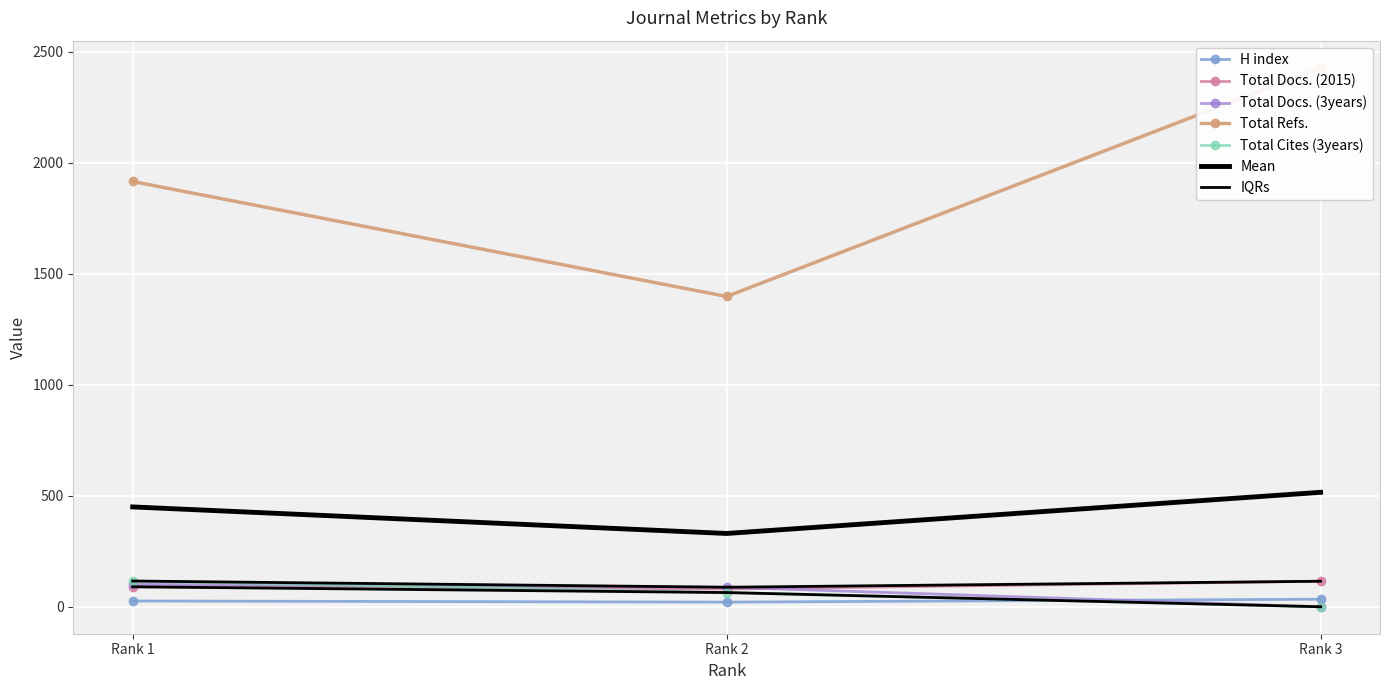

What is the maximum value for Total Docs. (3years)?

101